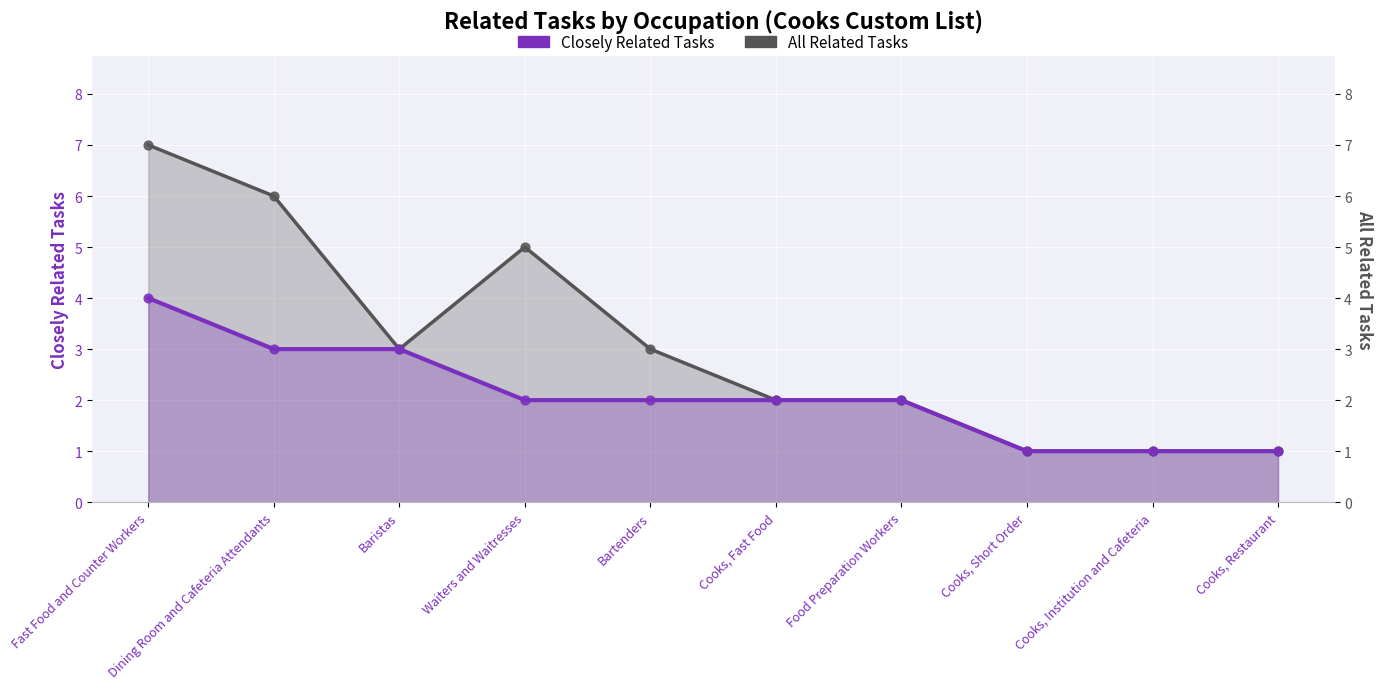

Which series reaches the minimum Y coordinate?

All Related Tasks